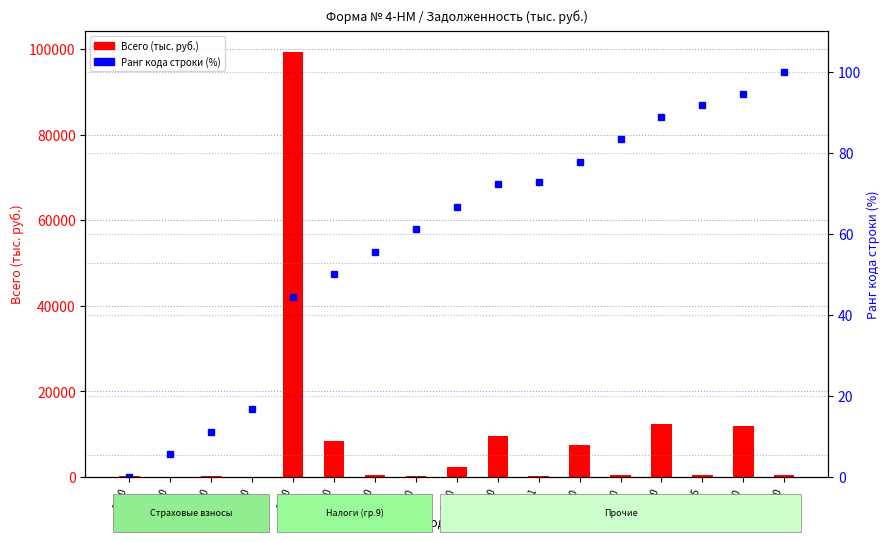

Between 2630 and 2600, which is larger?

2630